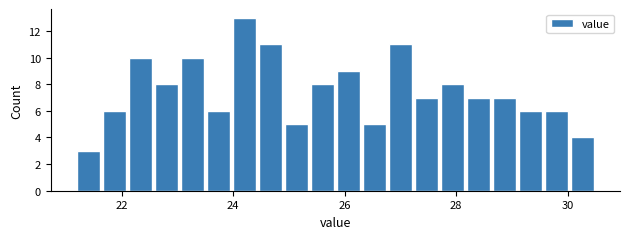

Around what value on the x-axis is the tallest bar? Give the approximate position of its centre, as read against the axis.

24.2